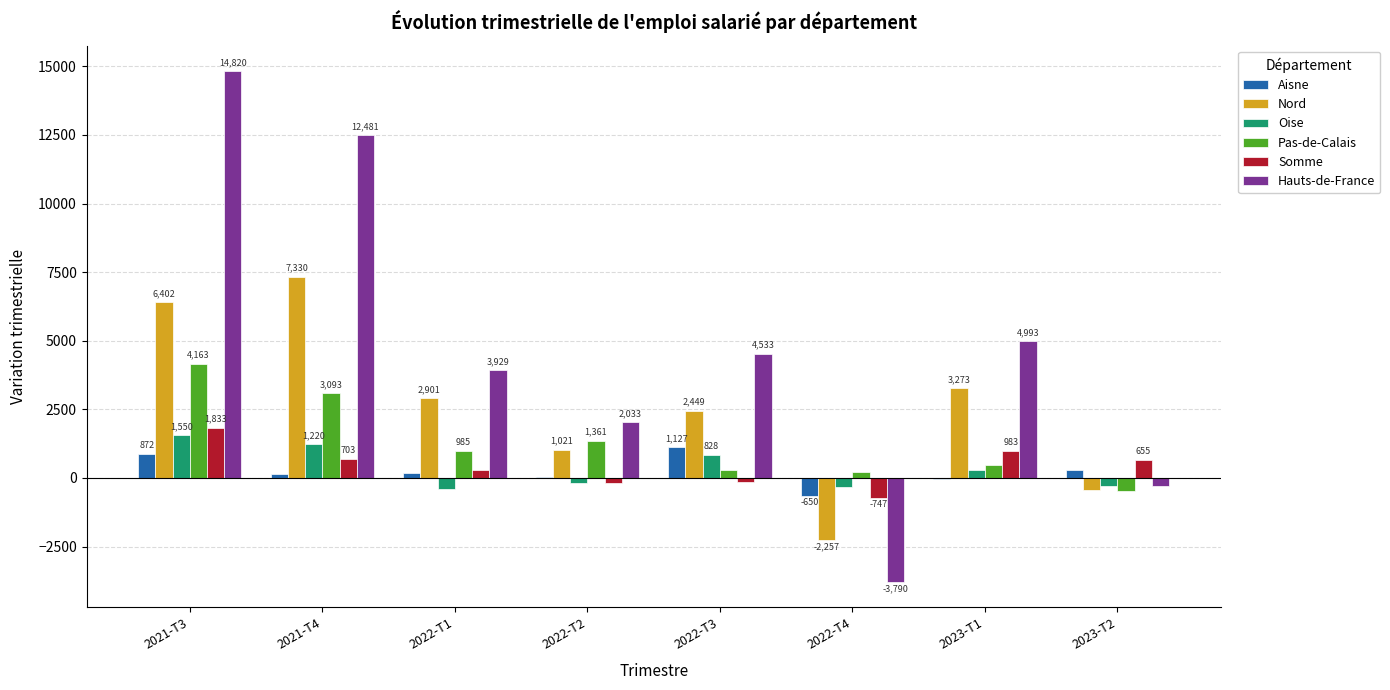

What is the maximum value shown in the chart?

14819.9